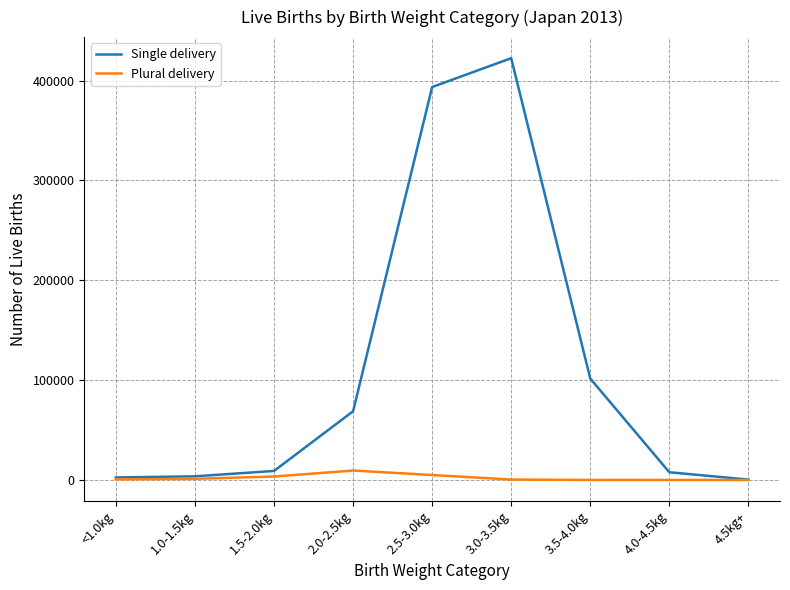

Where is Single delivery nearest to the value 211426?

3.5-4.0kg